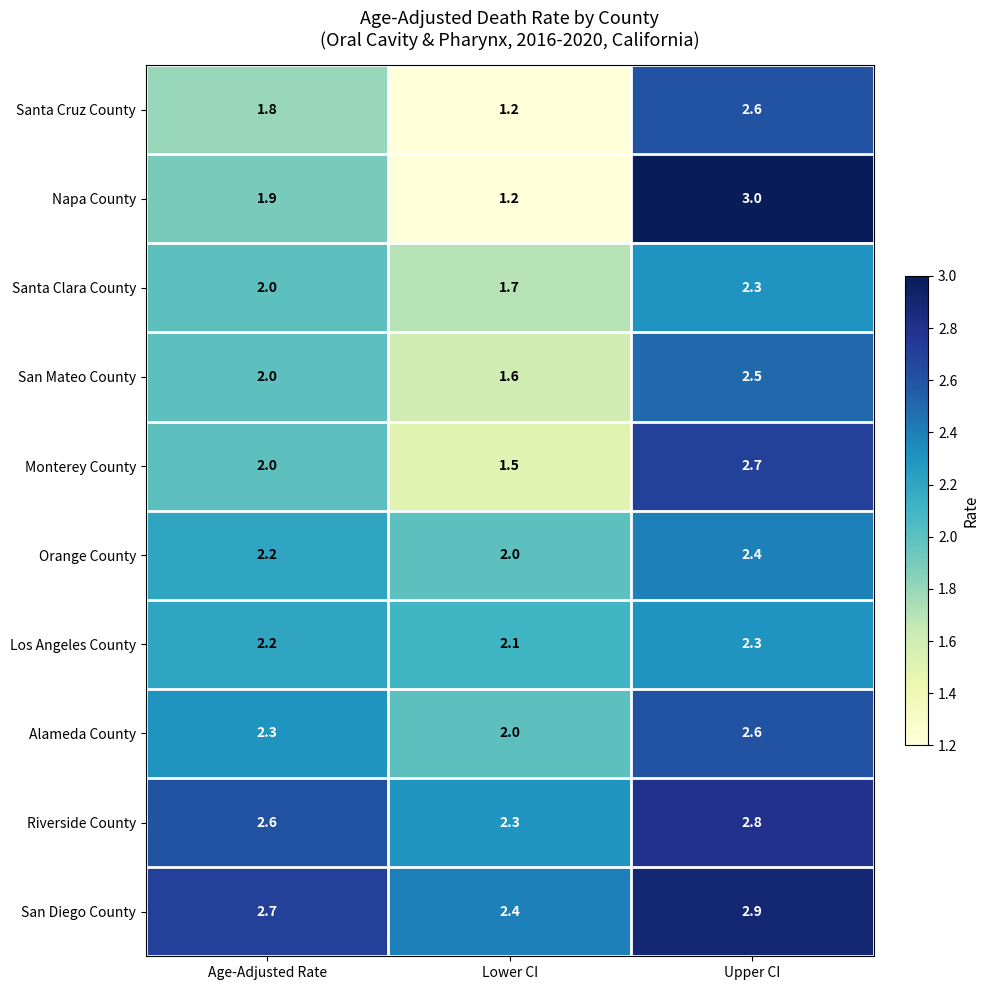

Reading right to left, what are all the values shown in this chart?

Santa Cruz County: Upper CI=2.6	Lower CI=1.2	Age-Adjusted Rate=1.8
Napa County: Upper CI=3.0	Lower CI=1.2	Age-Adjusted Rate=1.9
Santa Clara County: Upper CI=2.3	Lower CI=1.7	Age-Adjusted Rate=2.0
San Mateo County: Upper CI=2.5	Lower CI=1.6	Age-Adjusted Rate=2.0
Monterey County: Upper CI=2.7	Lower CI=1.5	Age-Adjusted Rate=2.0
Orange County: Upper CI=2.4	Lower CI=2.0	Age-Adjusted Rate=2.2
Los Angeles County: Upper CI=2.3	Lower CI=2.1	Age-Adjusted Rate=2.2
Alameda County: Upper CI=2.6	Lower CI=2.0	Age-Adjusted Rate=2.3
Riverside County: Upper CI=2.8	Lower CI=2.3	Age-Adjusted Rate=2.6
San Diego County: Upper CI=2.9	Lower CI=2.4	Age-Adjusted Rate=2.7